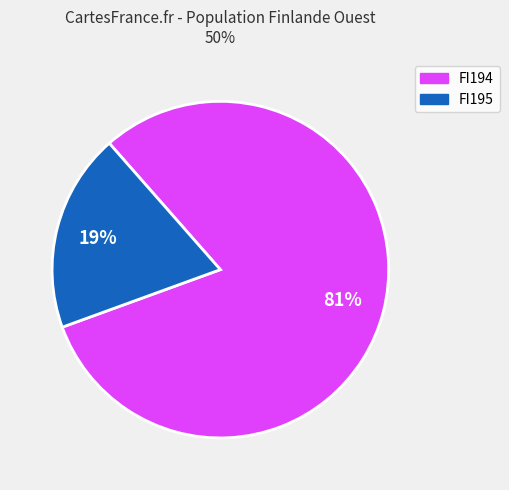

To the nearest percent, what is the difference between the largest and smallest slice percentages?

62%